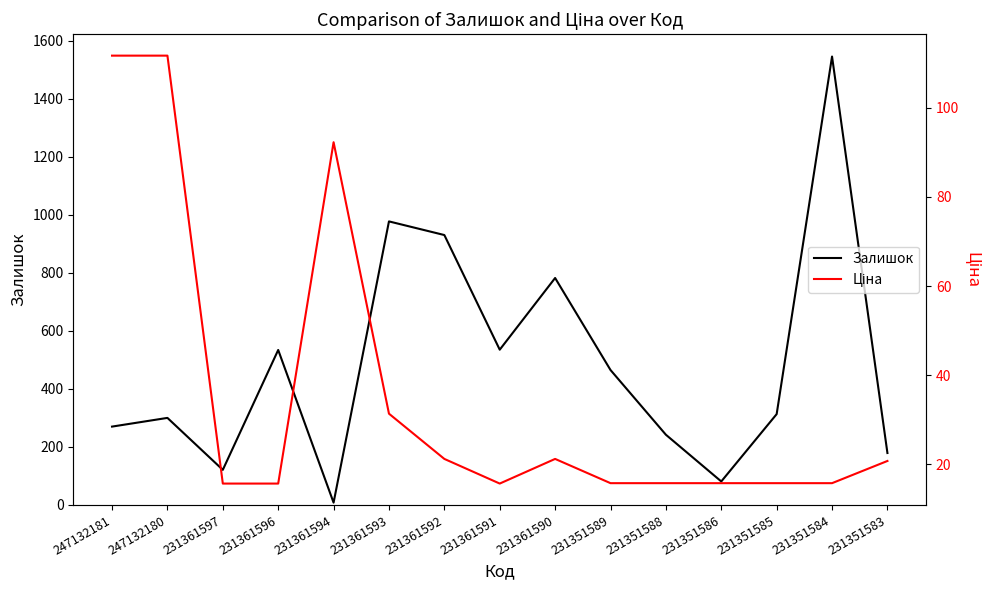

What is the difference between the highest and lowest values at 247132181?

158.3